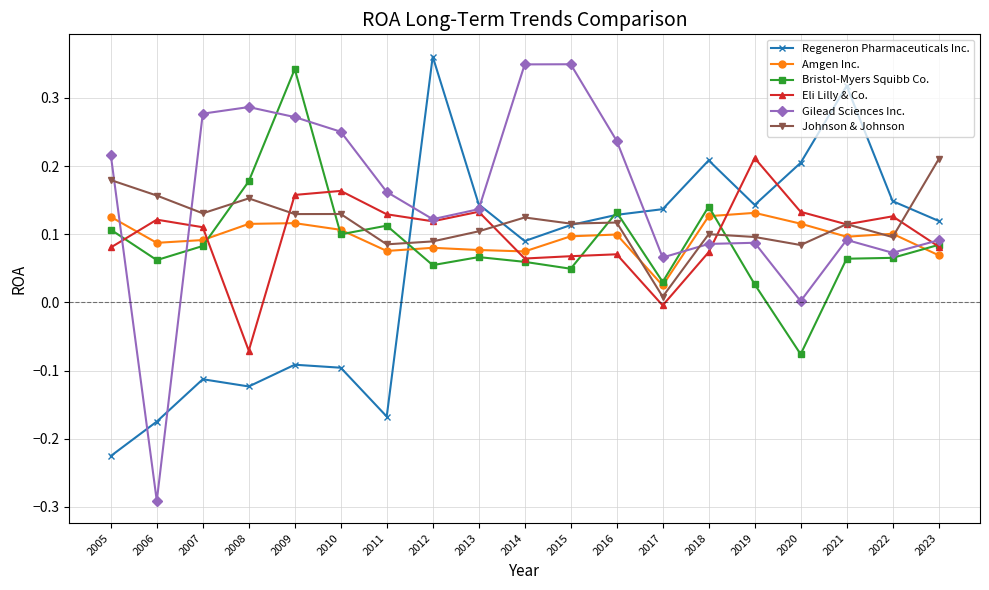

The value of Amgen Inc. at 2013 is 0.0. True or false?

False